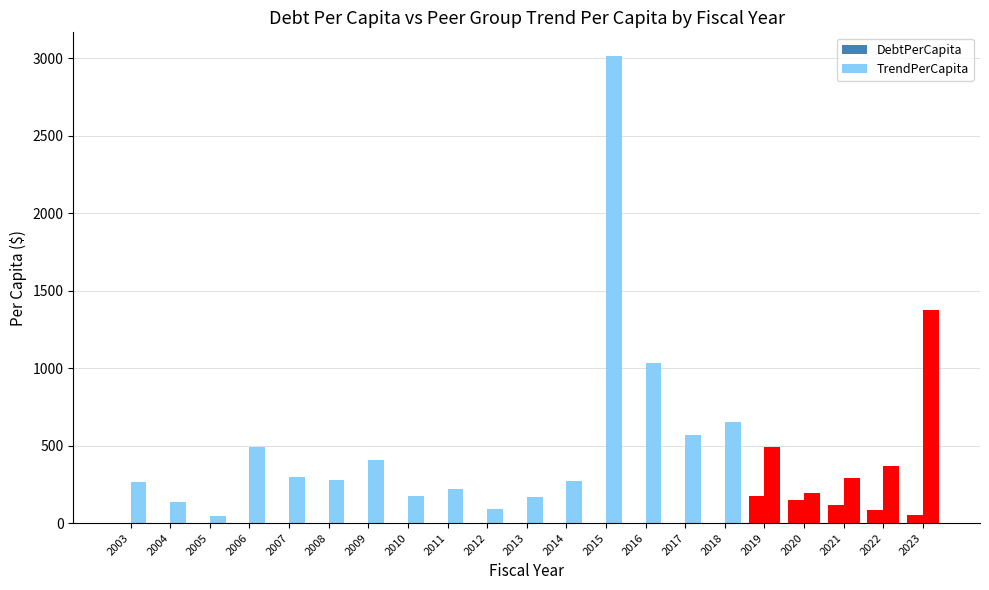

Reading left to right, transcribe all the data shown in this chart.

DebtPerCapita: 0.0	0.0	0.0	0.0	0.0	0.0	0.0	0.0	0.0	0.0	0.0	0.0	0.0	0.0	0.0	0.0	175.4	149.6	114.5	84.5	54.0
TrendPerCapita: 267.7	137.3	47.4	490.0	295.2	275.5	405.4	173.5	222.3	93.6	166.0	272.7	3018.0	1035.0	569.6	652.5	491.5	195.5	292.6	367.0	1376.2